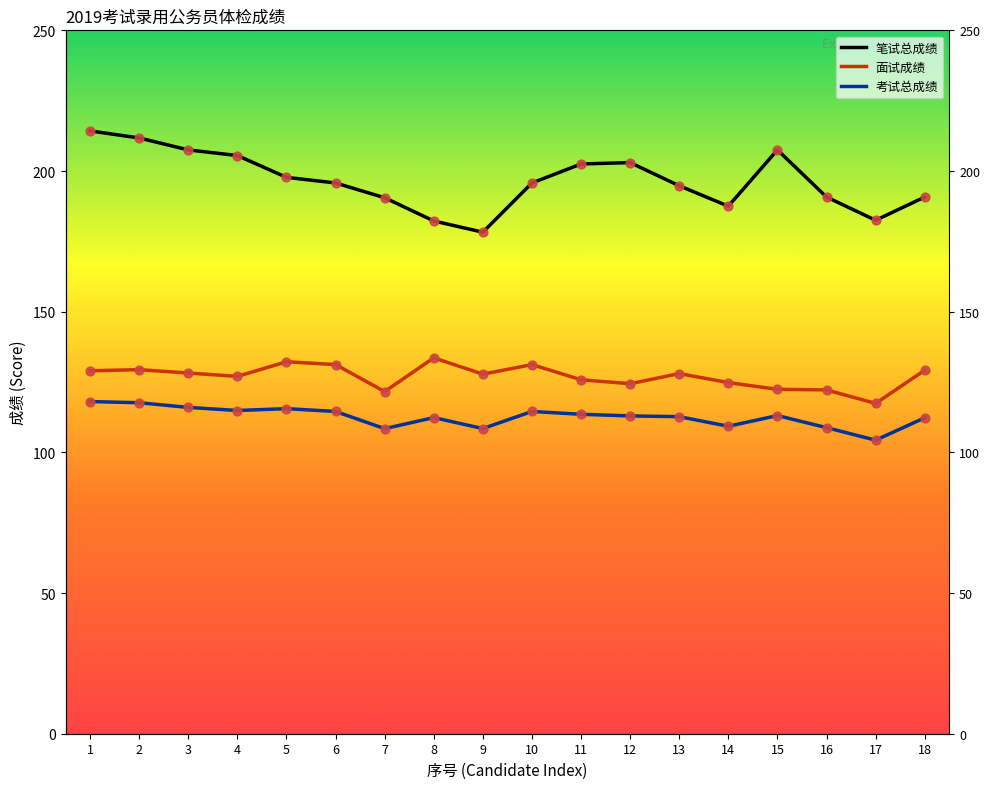

Which series contains the highest Y value?

笔试总成绩